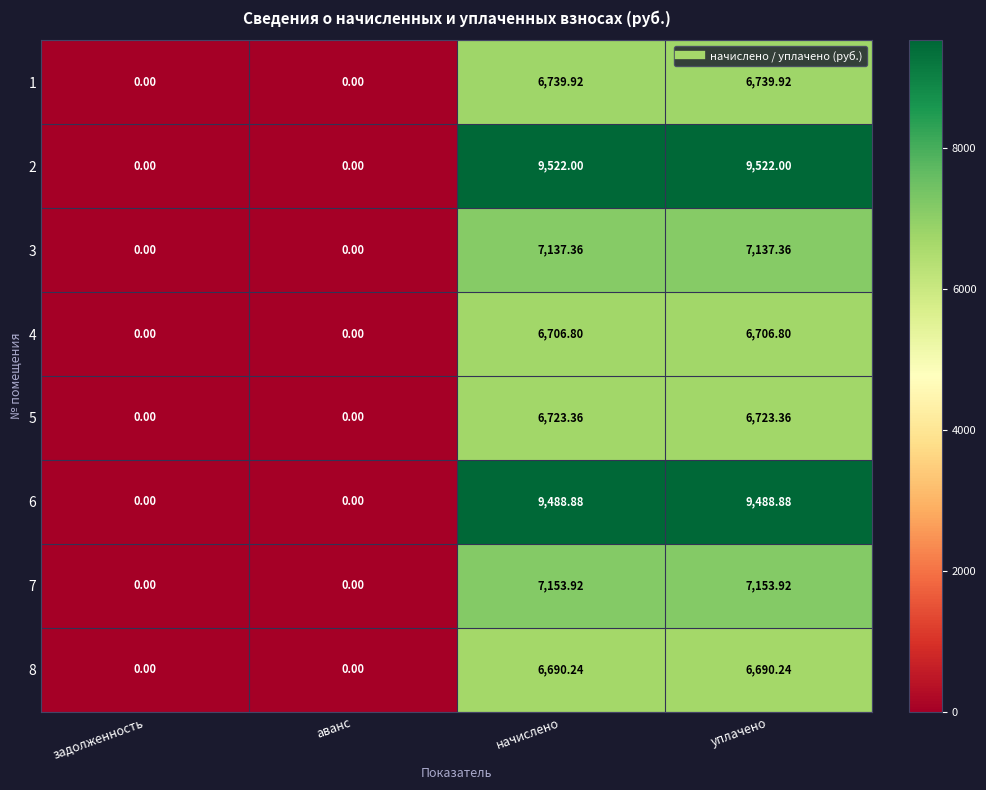

Is the value of 2 at начислено greater than the value of 8 at уплачено?

Yes